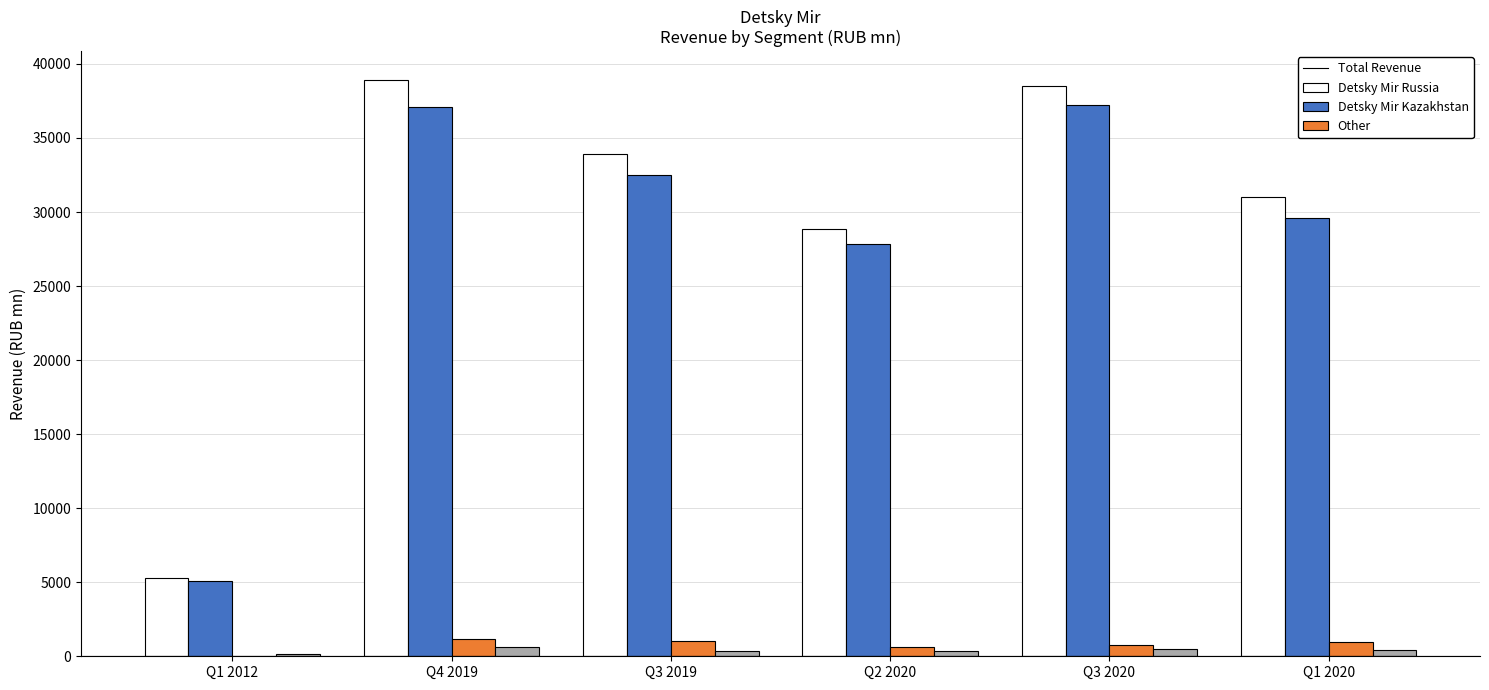

What is the sum of all Detsky Mir Russia values?

169388.4